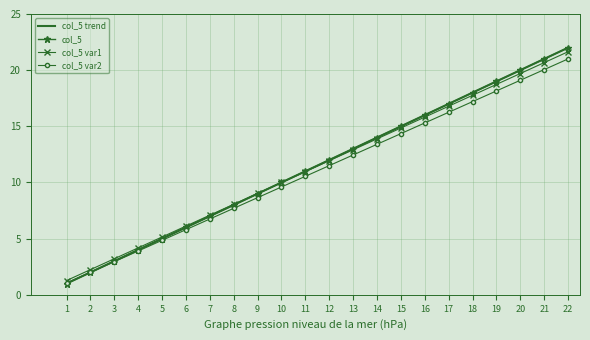

What is the difference between the maximum and minimum values?

20.4